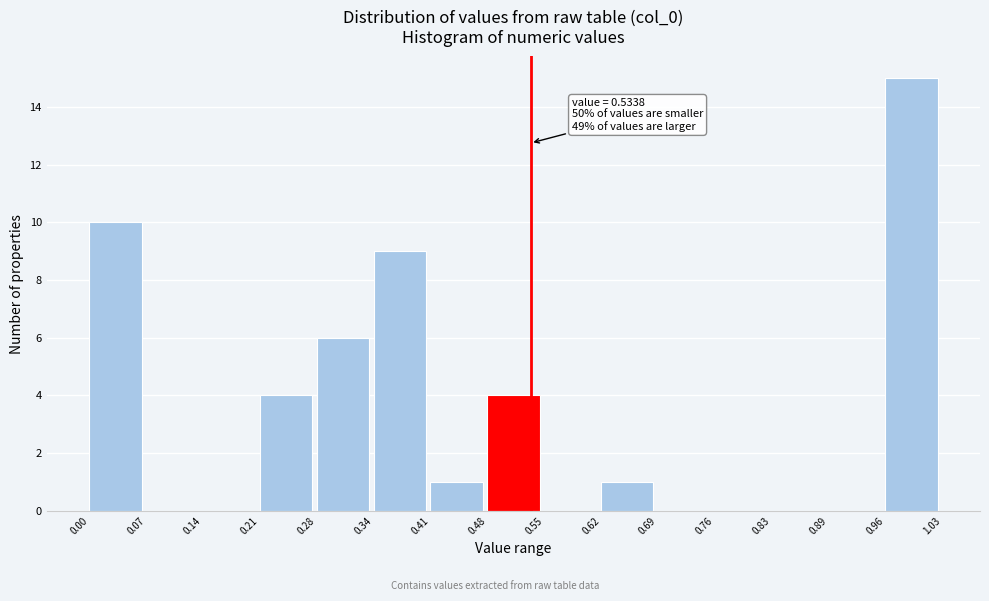

Over which range of the x-axis is the bar tallest?

0.96 to 1.03